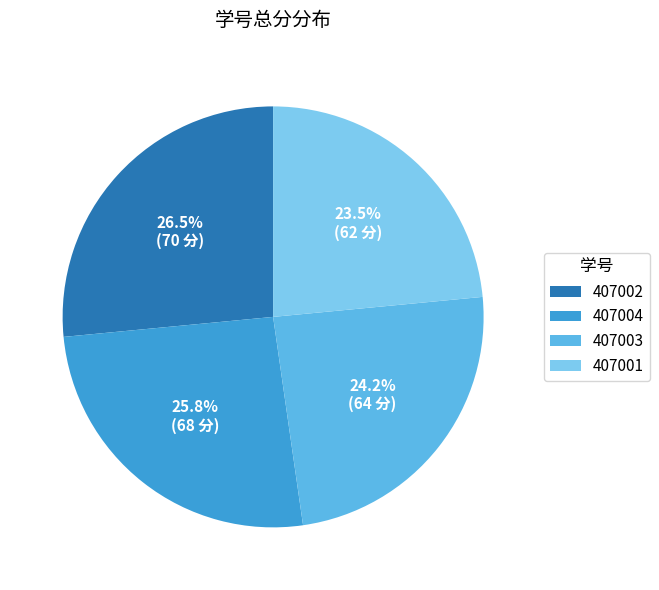

Rank the categories by value from highest to lowest.

407002, 407004, 407003, 407001